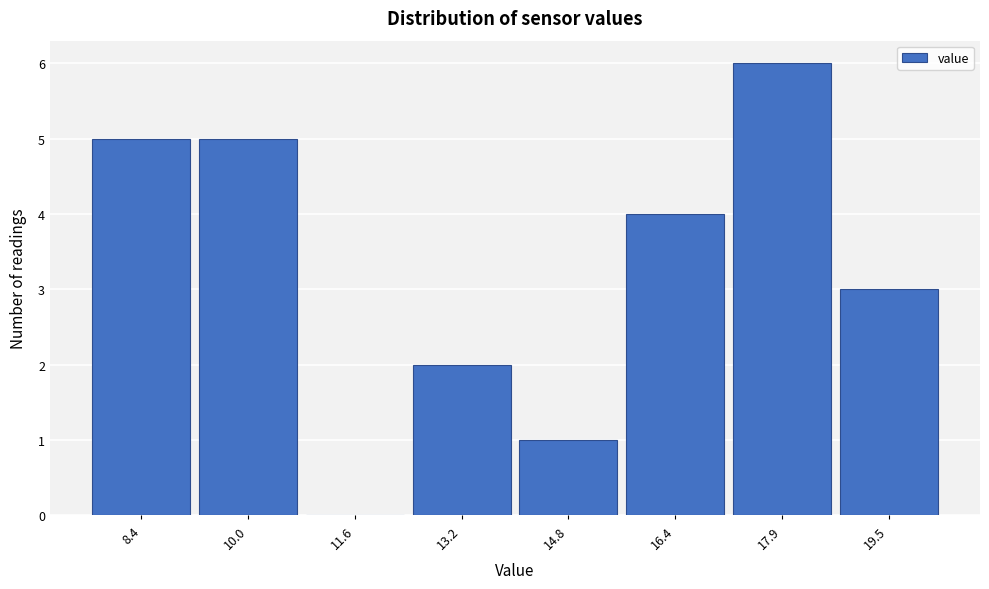

Reading right to left, list all the values displayed in this chart.

19.5=3	17.9=6	16.4=4	14.8=1	13.2=2	11.6=0	10.0=5	8.4=5